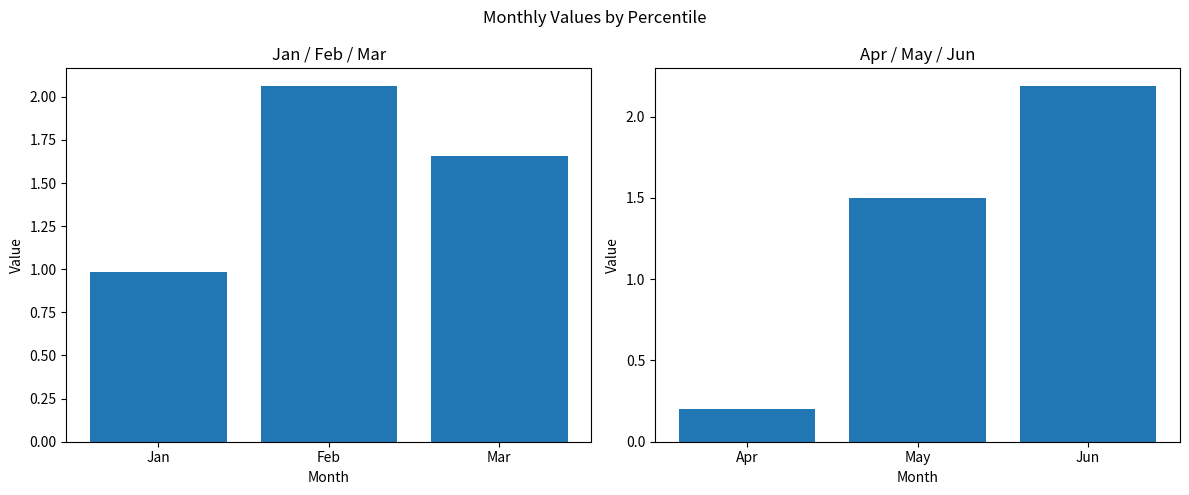

What is the average value of the Jan-Mar series?

1.6